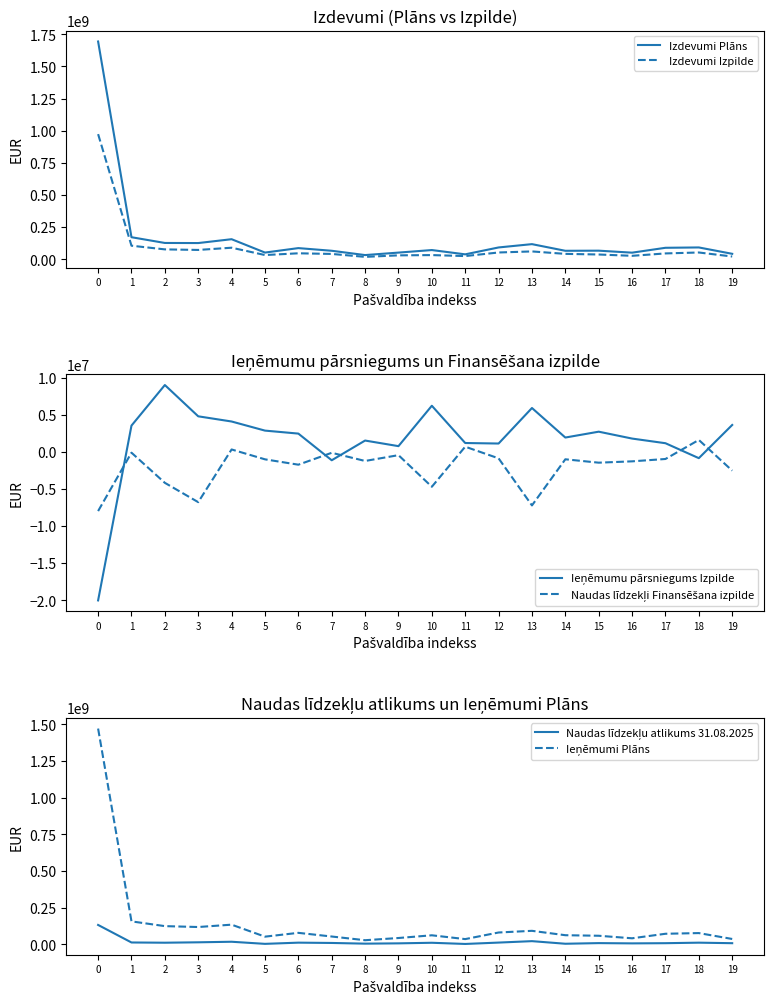

At which category does Ieņēmumu pārsniegums Izpilde reach its first local peak?

2